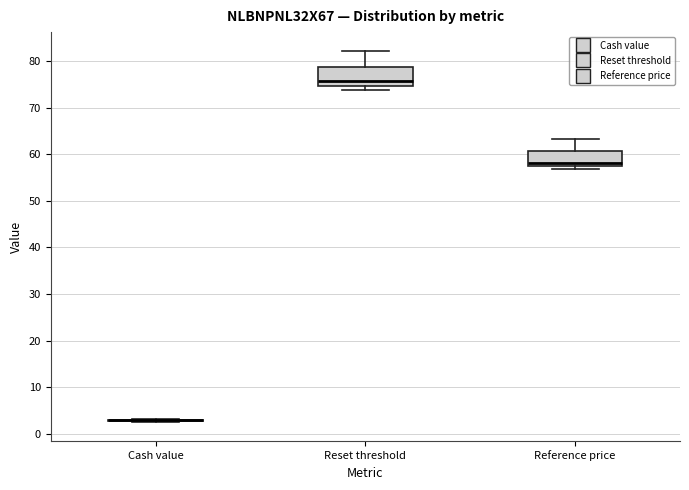

Where is the upper edge of the box for Reset threshold on the y-axis? The values are not printed on the chart, so give them approximately, as read against the axis.

79